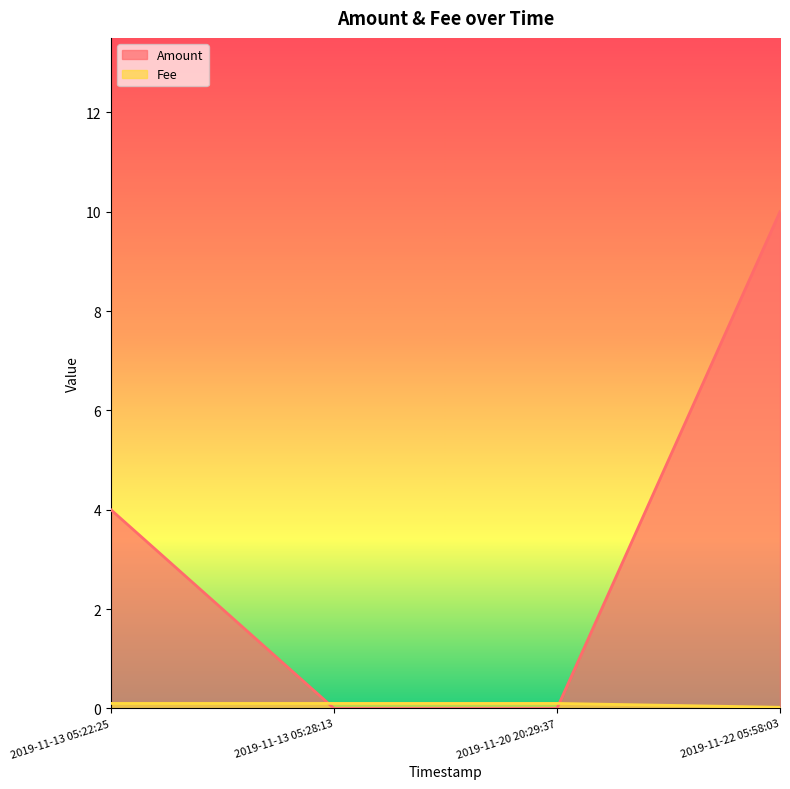

Is the value of Fee at 2019-11-20 20:29:37 greater than the value of Amount at 2019-11-13 05:22:25?

No